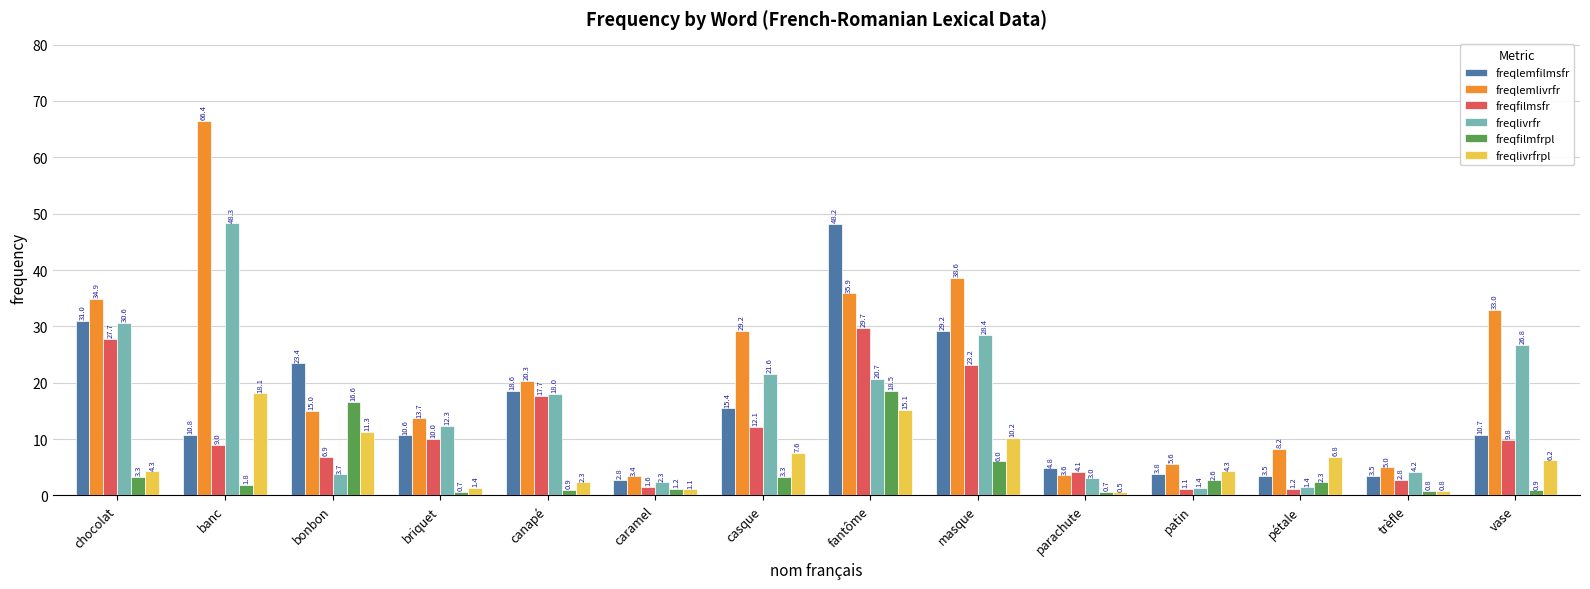

At which category does the chart reach its minimum across all series?

parachute